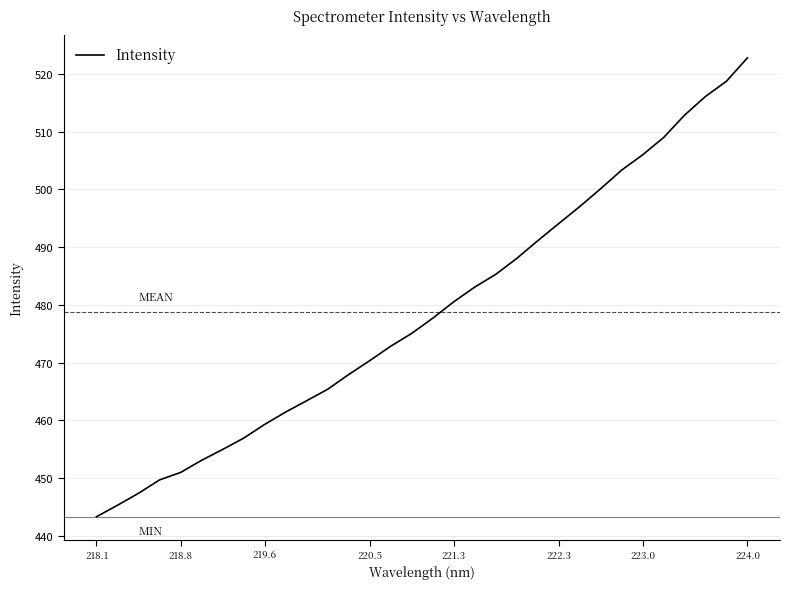

What is the smallest value displayed?

443.3